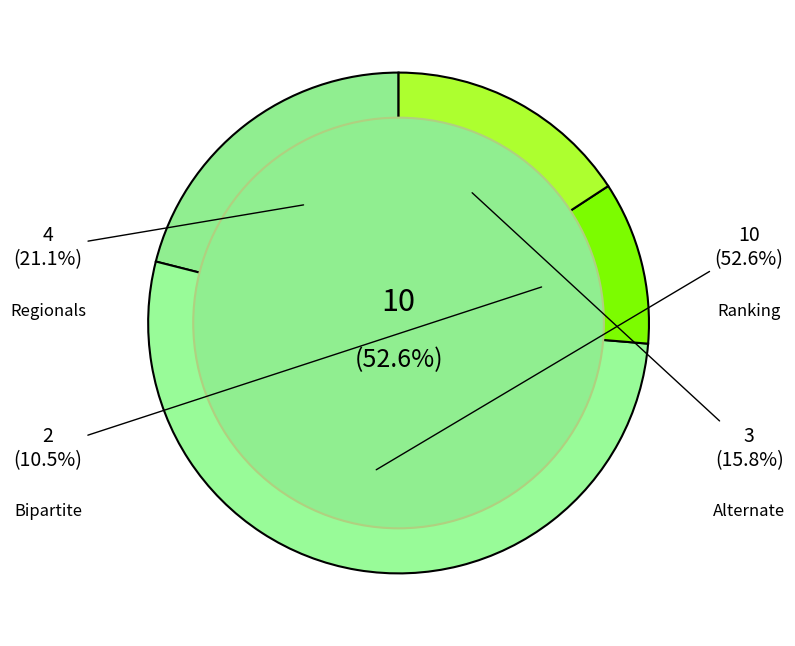

To the nearest percent, what percentage of the pie is Alternate?

16%